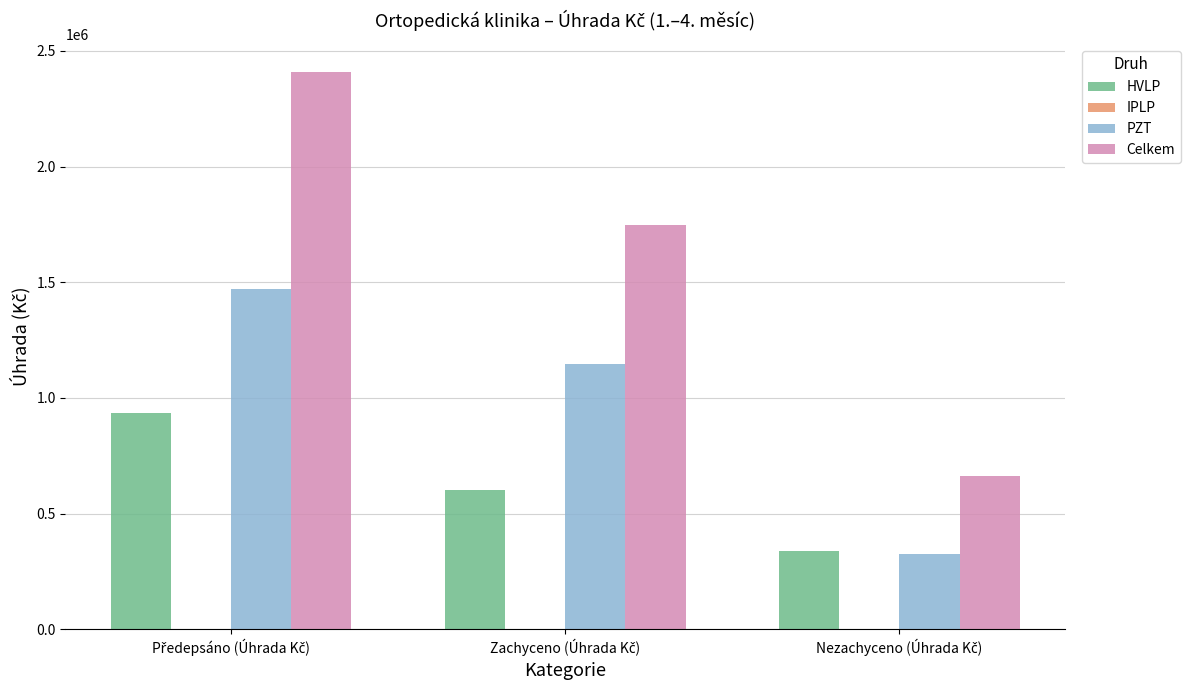

What is the sum of all HVLP values?

1873616.5